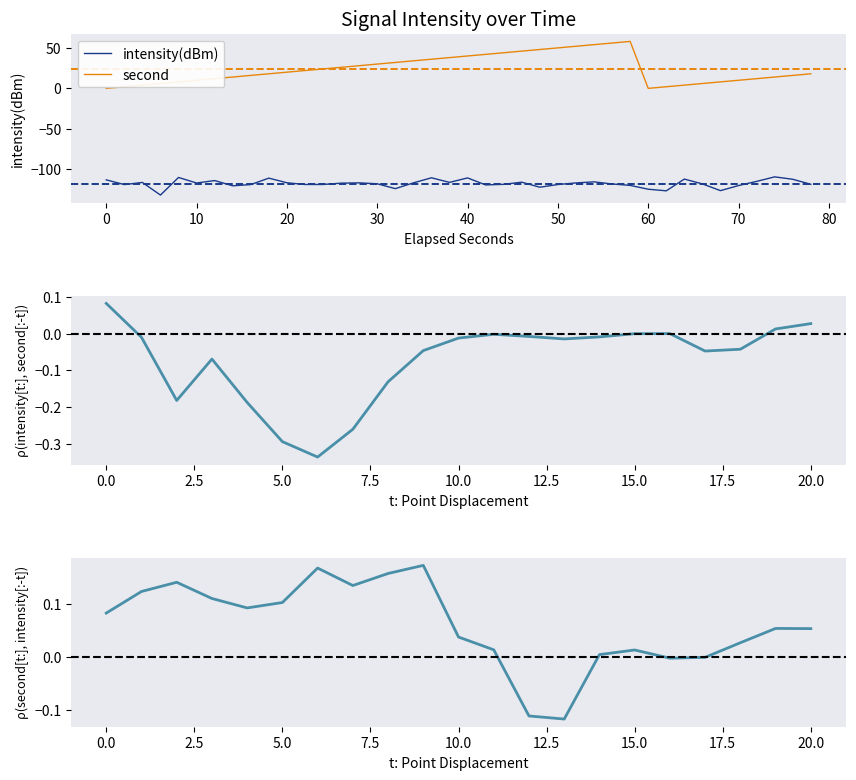

True or false: intensity(dBm) and second cross at least once.

False